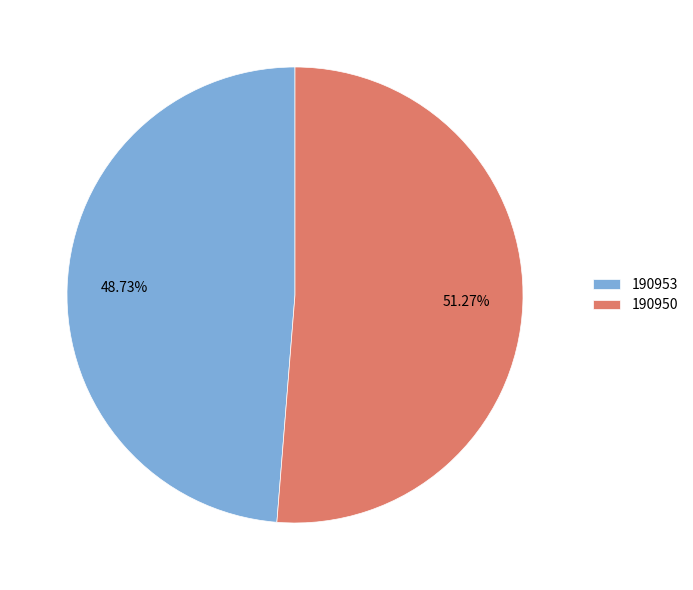

True or false: 190950 accounts for 99% of the total.

False